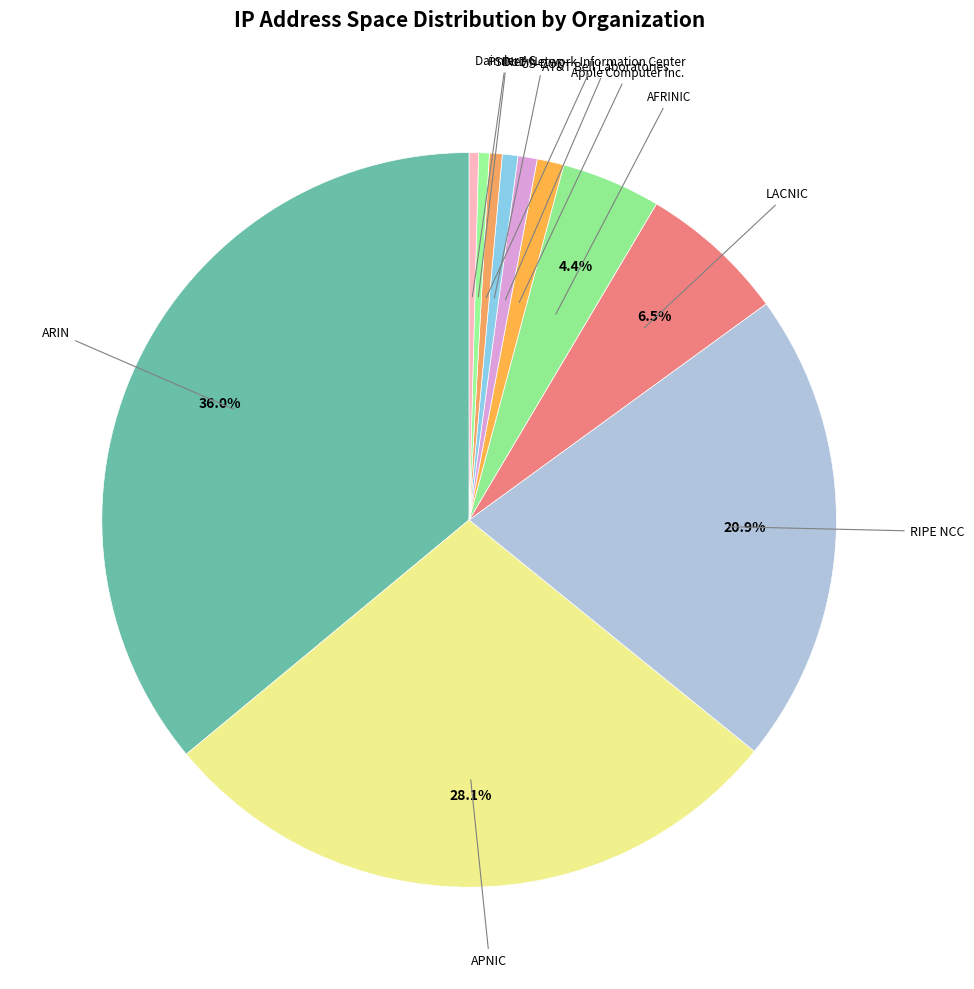

How many slices are in this pie chart?

11